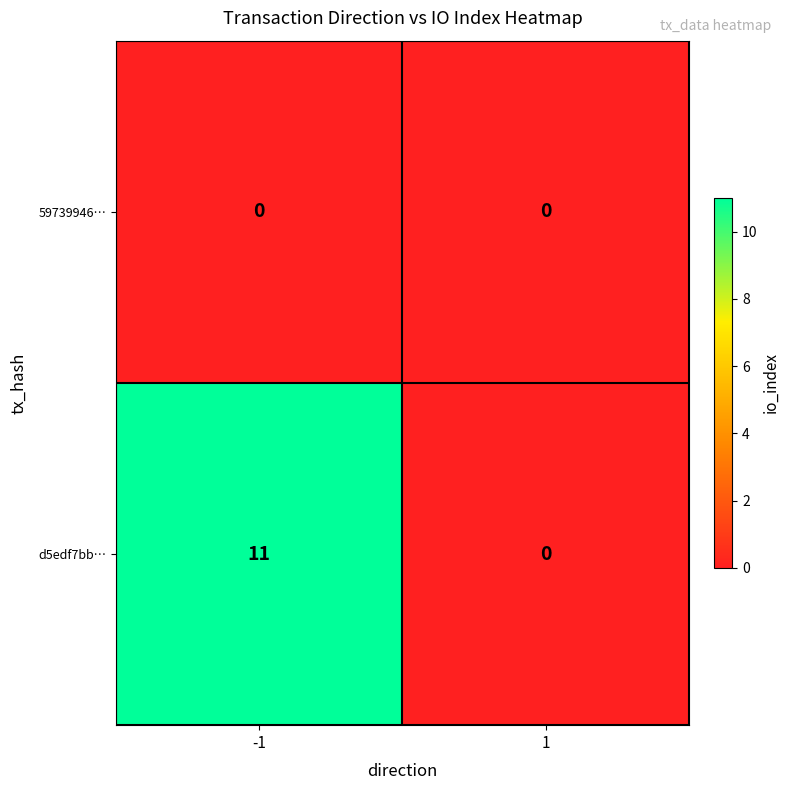

Reading right to left, list all the values displayed in this chart.

59739946…: 1=0	-1=0
d5edf7bb…: 1=0	-1=11